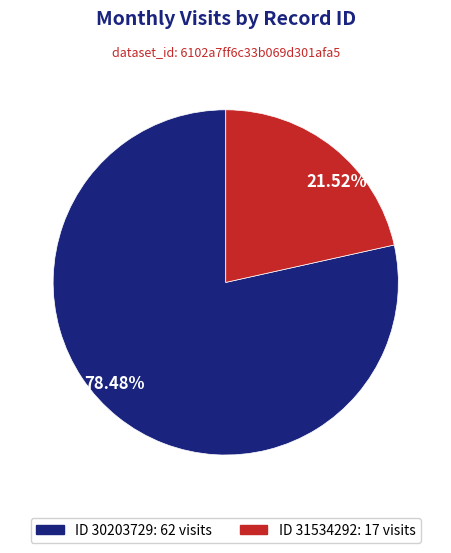

Do 78.48% and 21.52% together represent more than half of the pie?

Yes